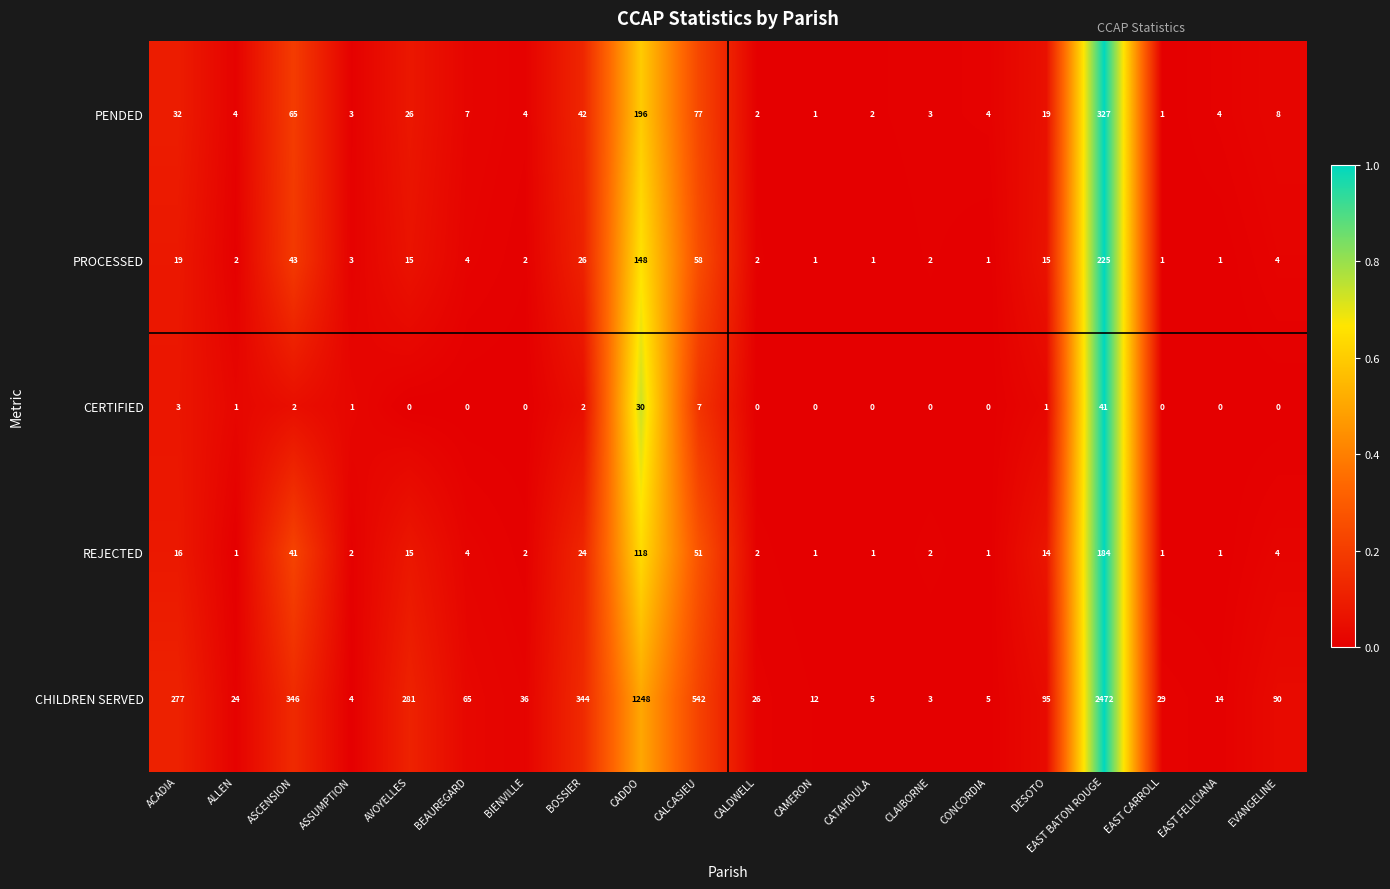

Which series changed the most between ASSUMPTION and CADDO?

CHILDREN SERVED